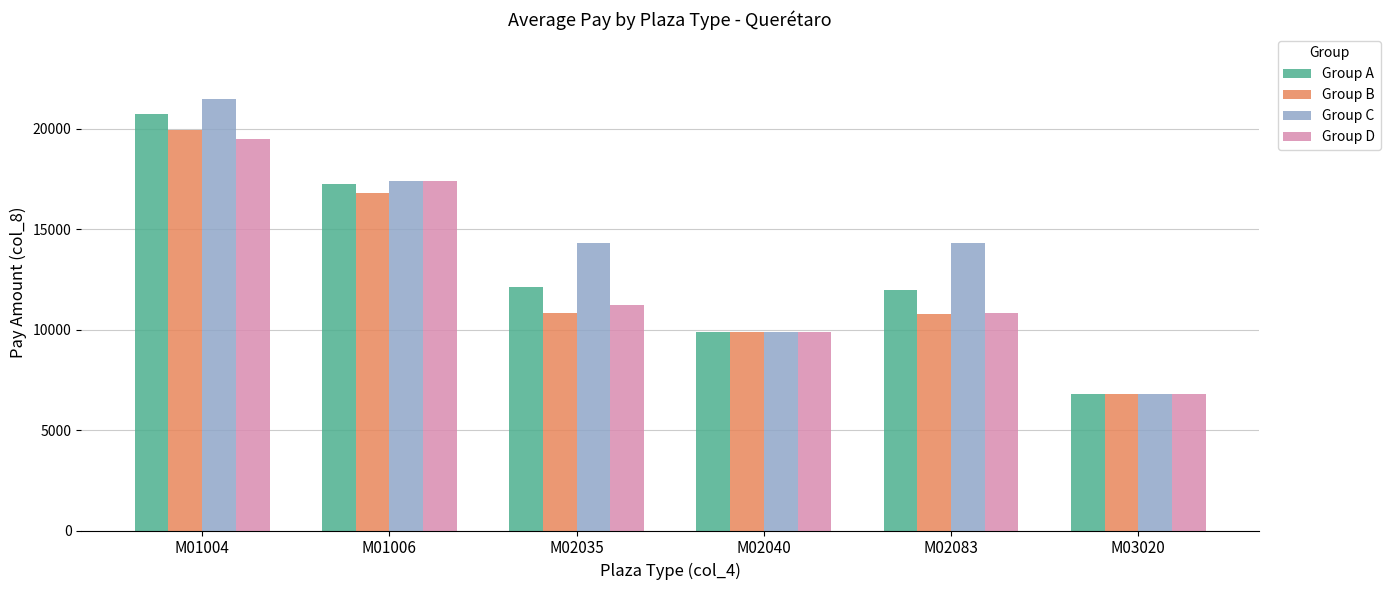

At which label does Group A reach its minimum?

M03020